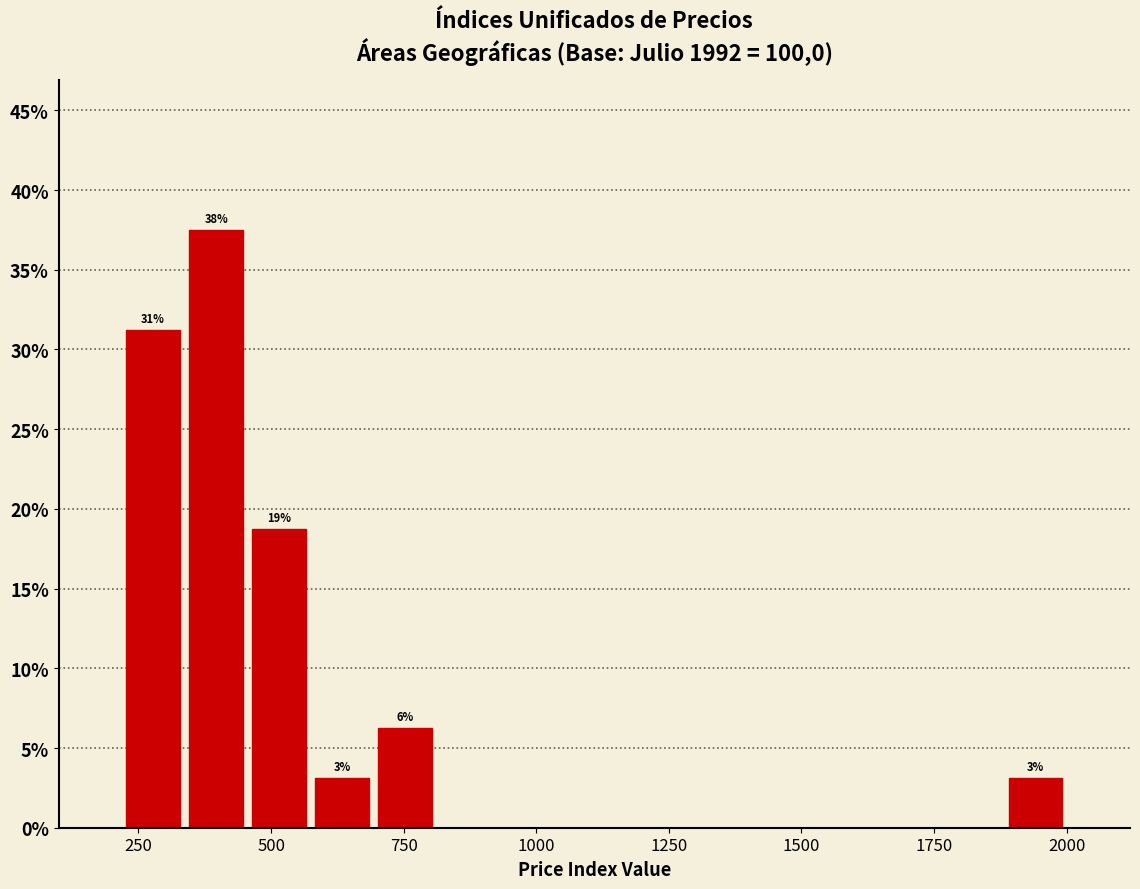

Around what value on the x-axis is the tallest bar? Give the approximate position of its centre, as read against the axis.

400